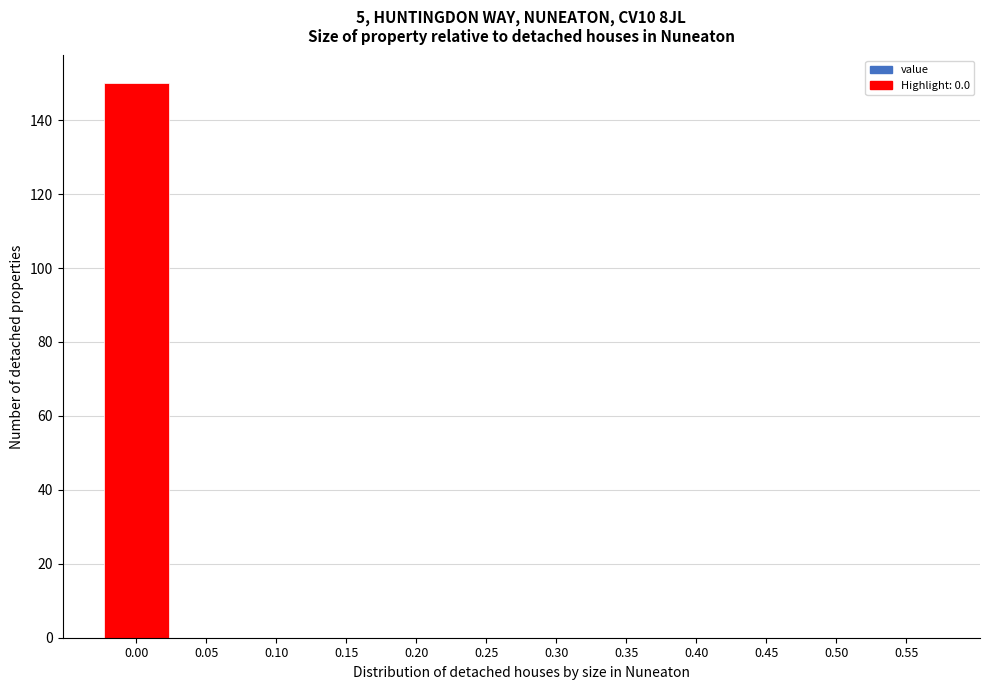

Reading left to right, extract all data points from this chart.

0.00=150	0.05=0	0.10=0	0.15=0	0.20=0	0.25=0	0.30=0	0.35=0	0.40=0	0.45=0	0.50=0	0.55=0